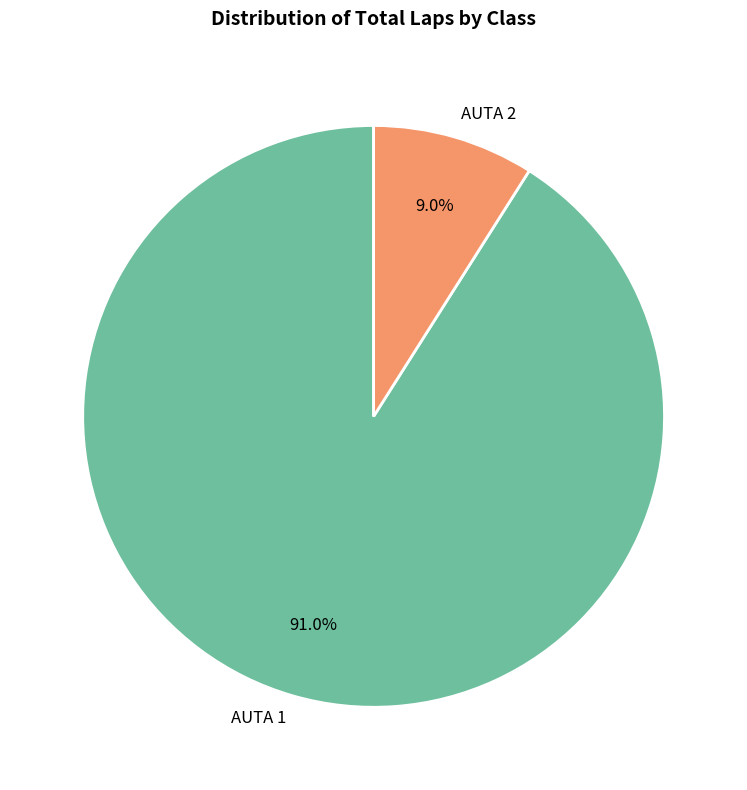

True or false: AUTA 1 accounts for 1% of the total.

False